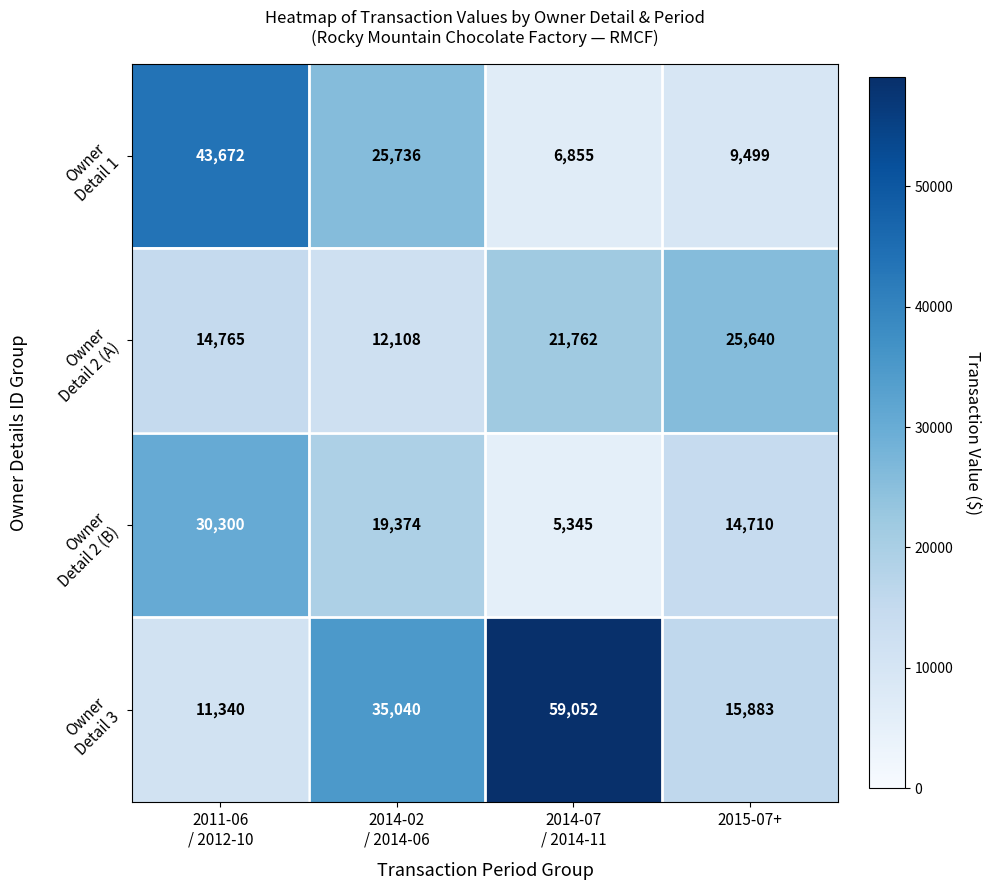

At how many categories does at least one series exceed 52410?

1